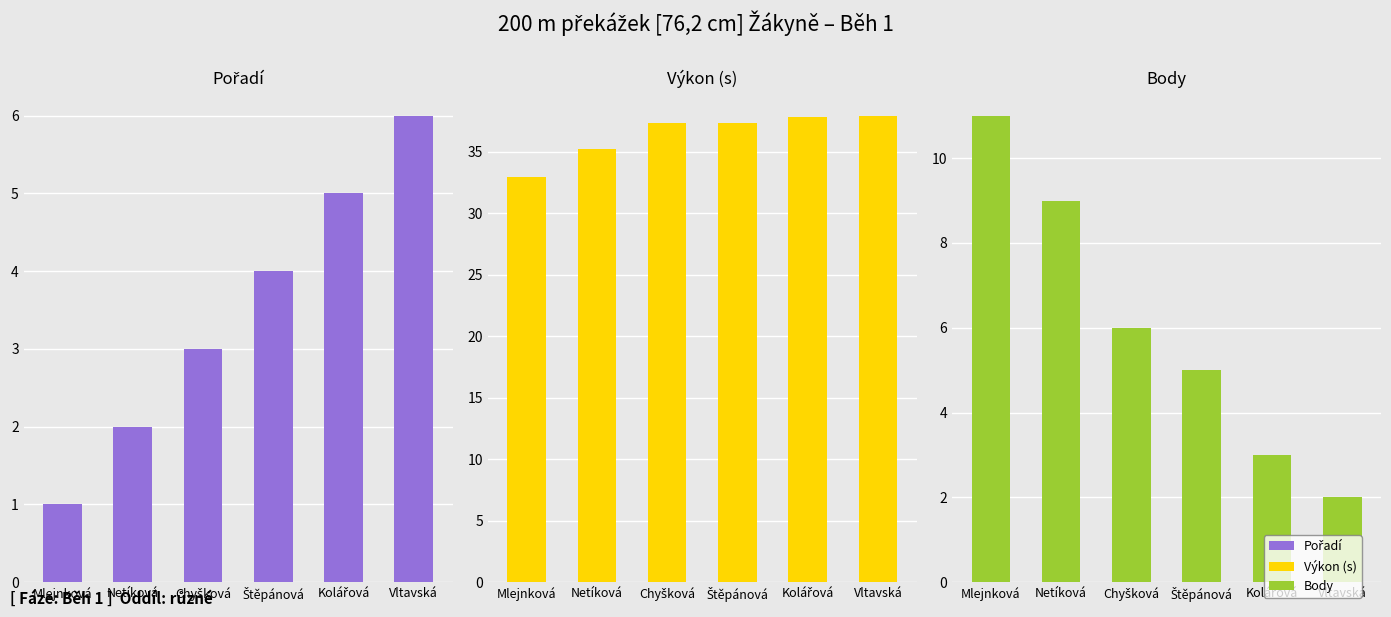

What is the sum of all Pořadí values?

21.0